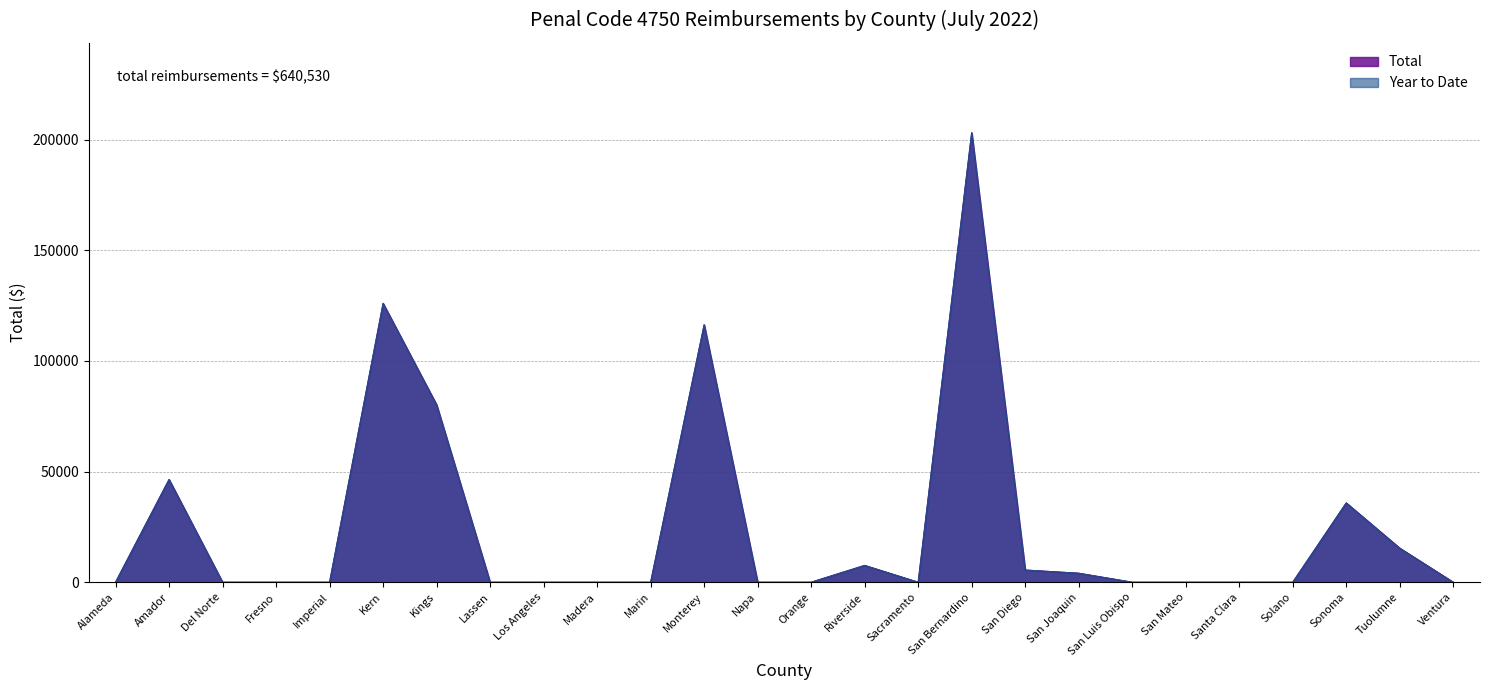

Rank the series by their maximum value, from highest to lowest.

Total, Year to Date